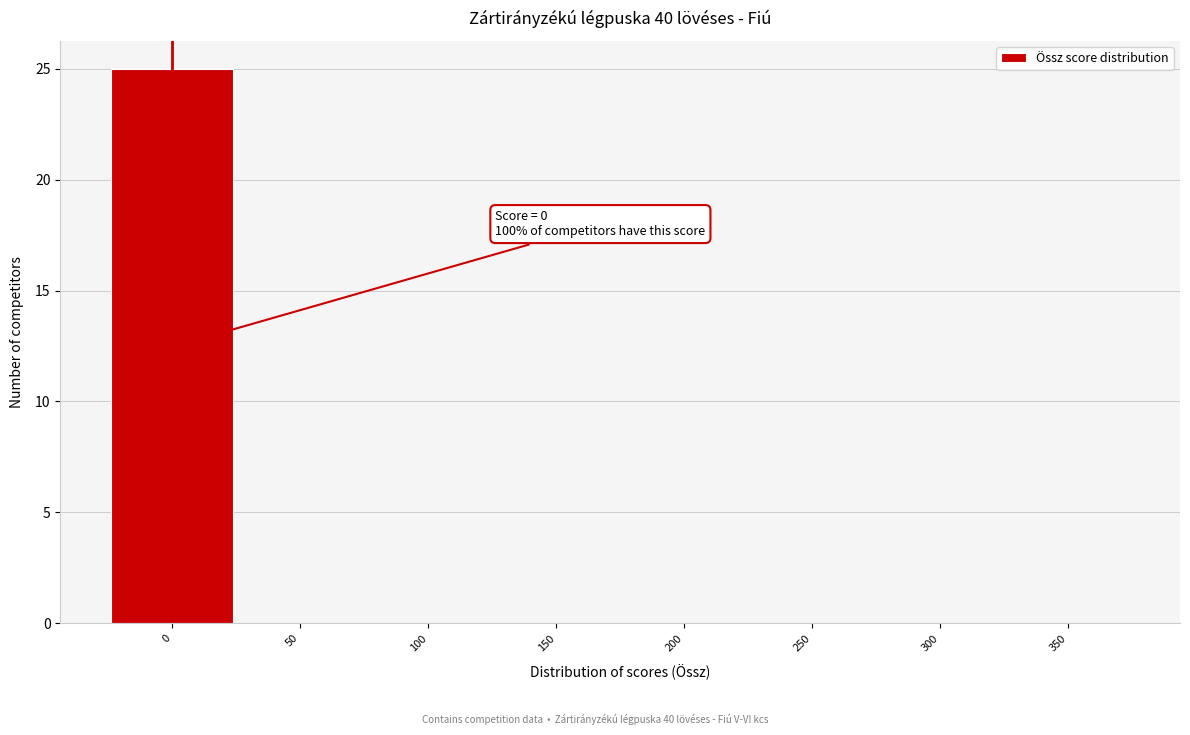

Reading left to right, transcribe all the data shown in this chart.

0=25	50=0	100=0	150=0	200=0	250=0	300=0	350=0